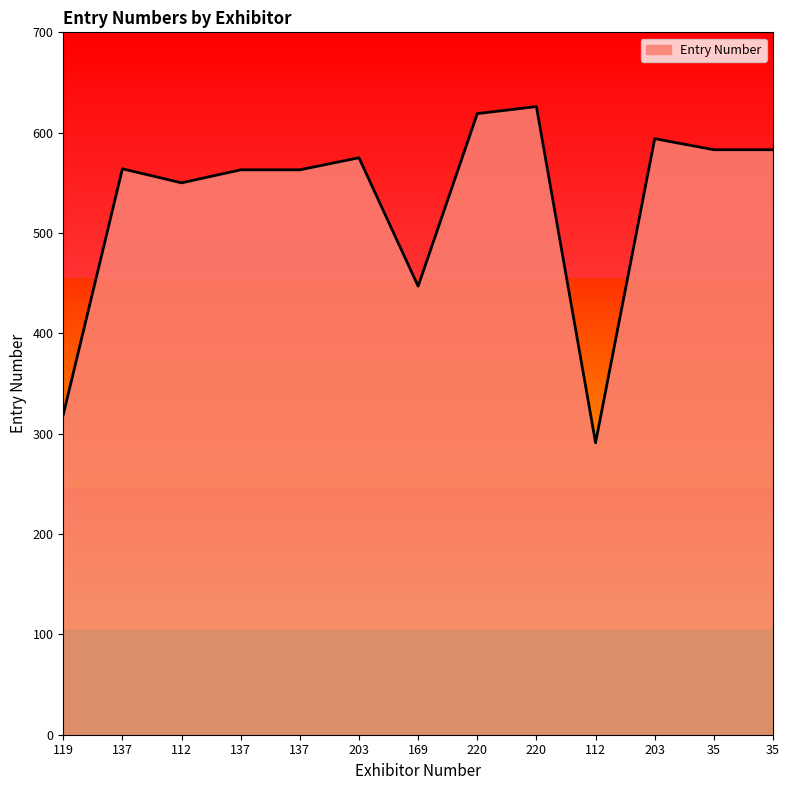

Rank the categories by value from lowest to highest.

112, 119, 169, 112, 137, 137, 137, 203, 35, 35, 203, 220, 220